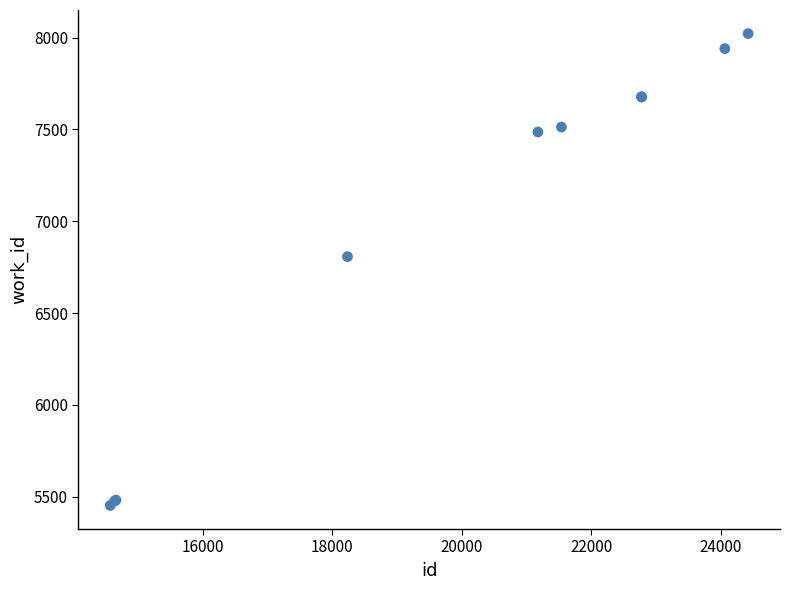

What Y value in the scatter plot is closest to 6737?

6807